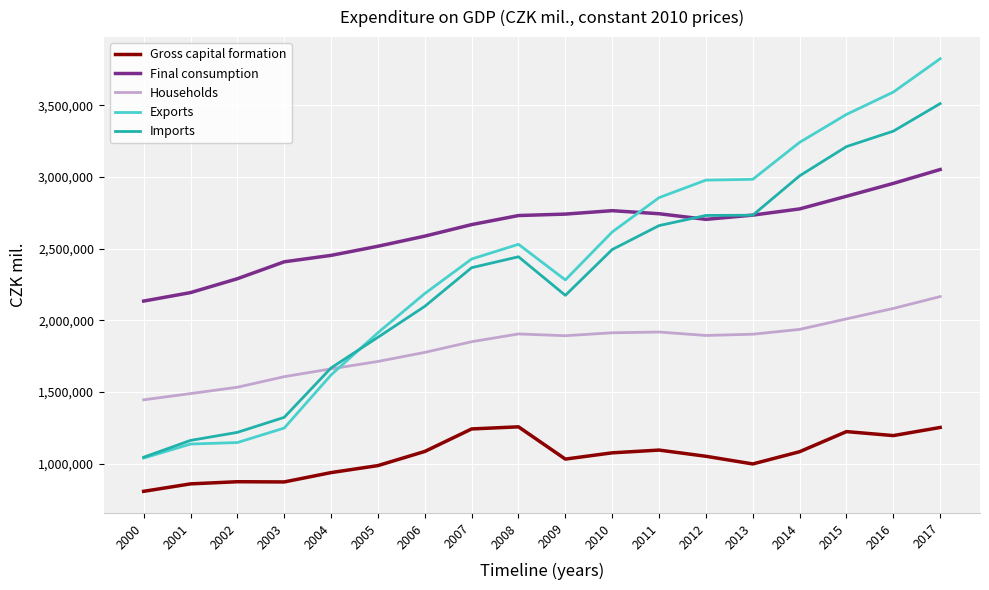

Does the chart display data point markers on the line(s)?

No